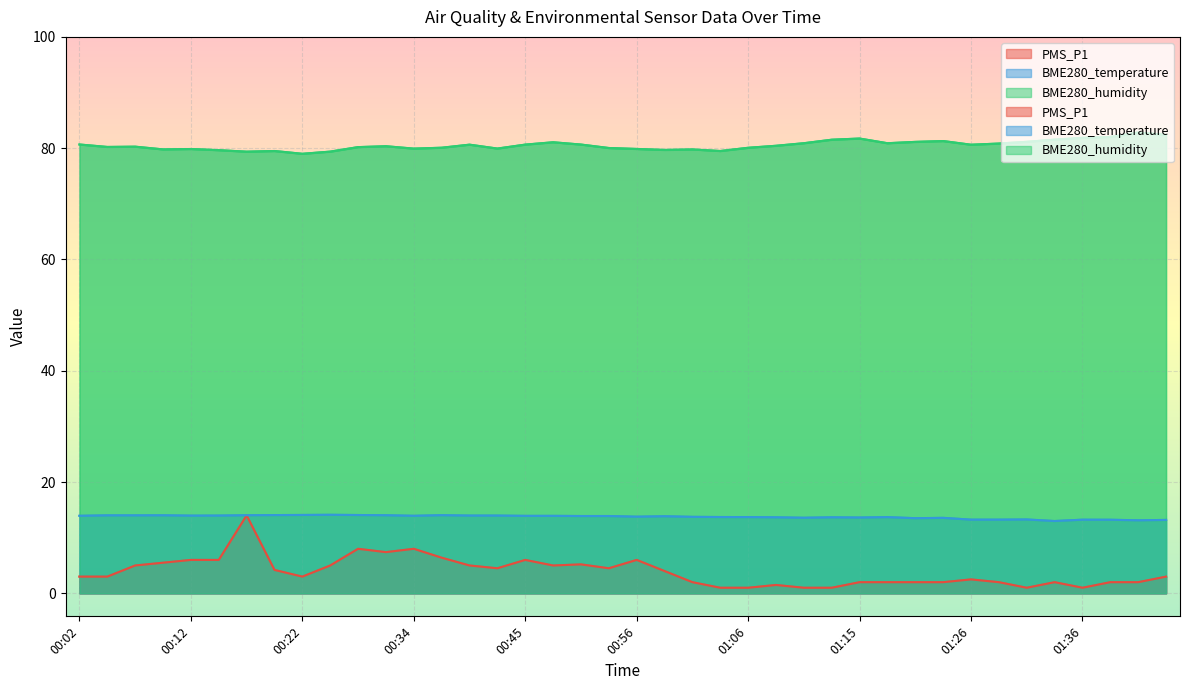

True or false: PMS_P1 and BME280_temperature intersect in this chart.

False